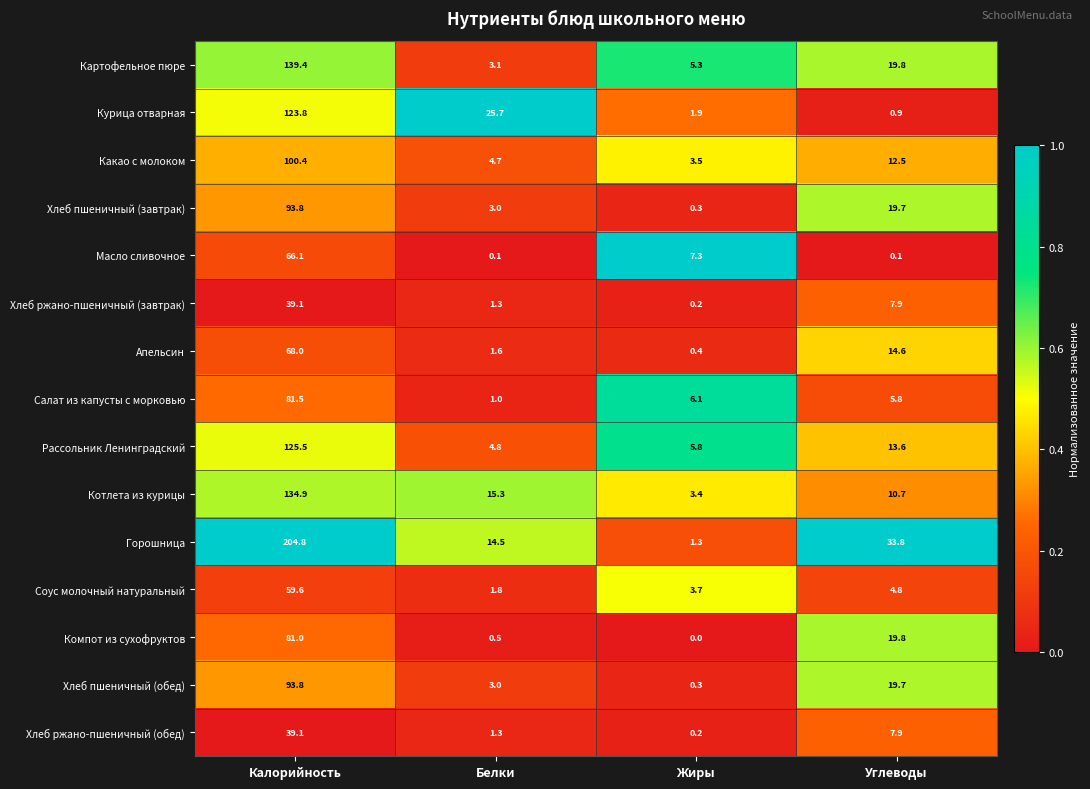

What is the difference between the highest and lowest values at Калорийность?

165.7